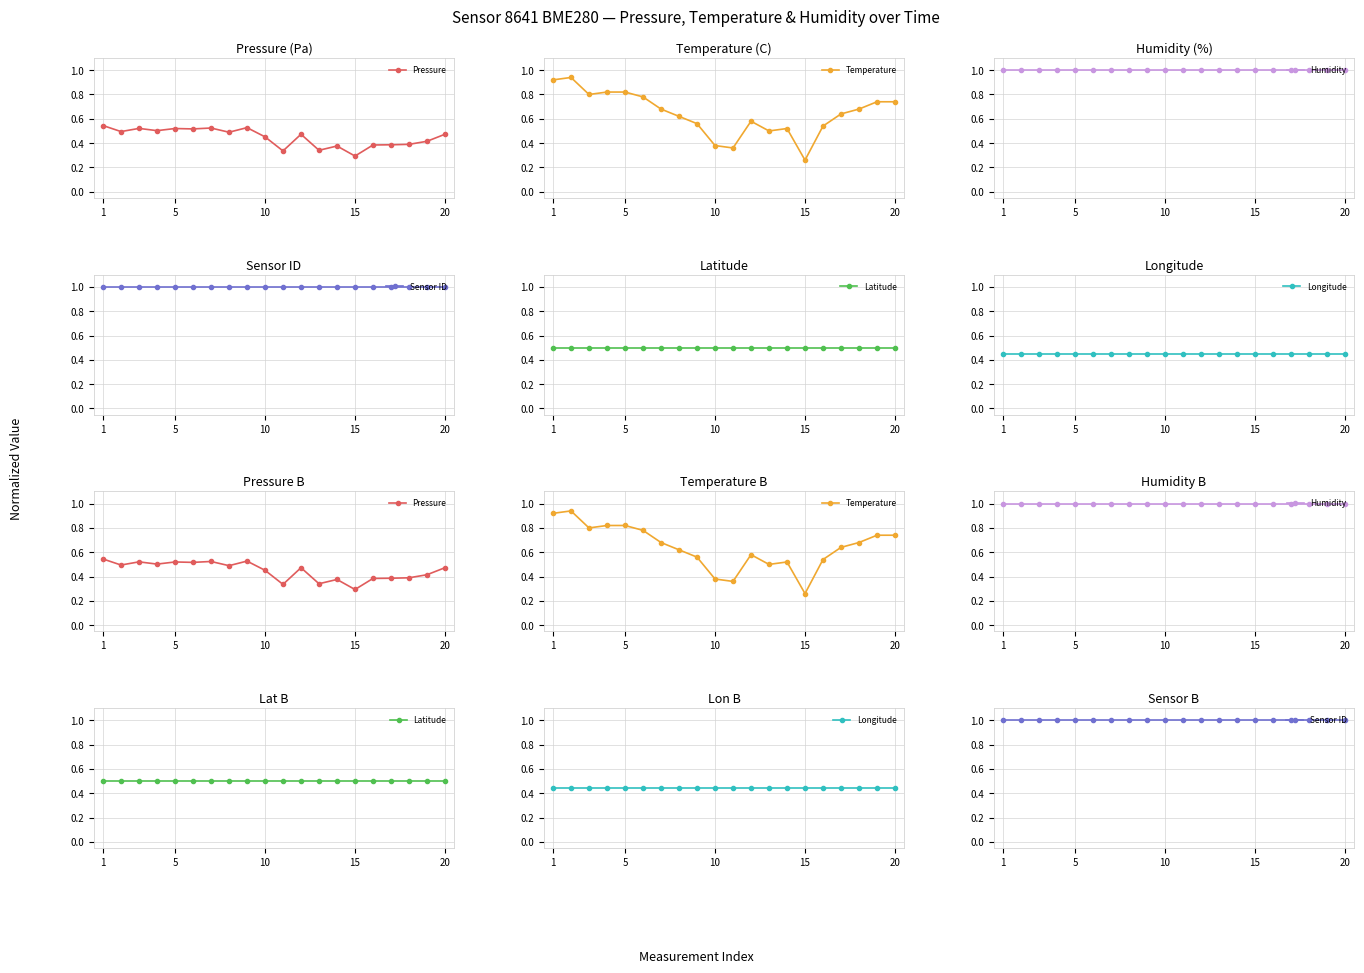

True or false: Humidity has a value of 1.0 at 10.

True